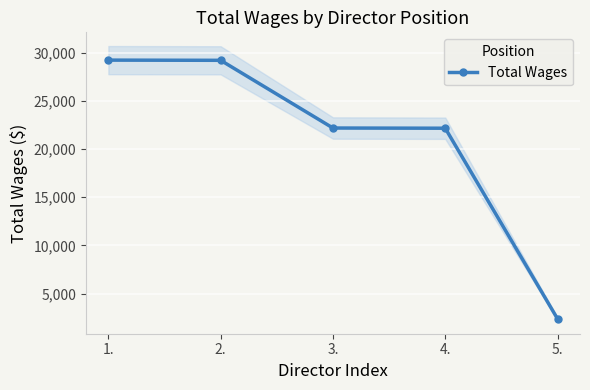

What is the average value?

21025